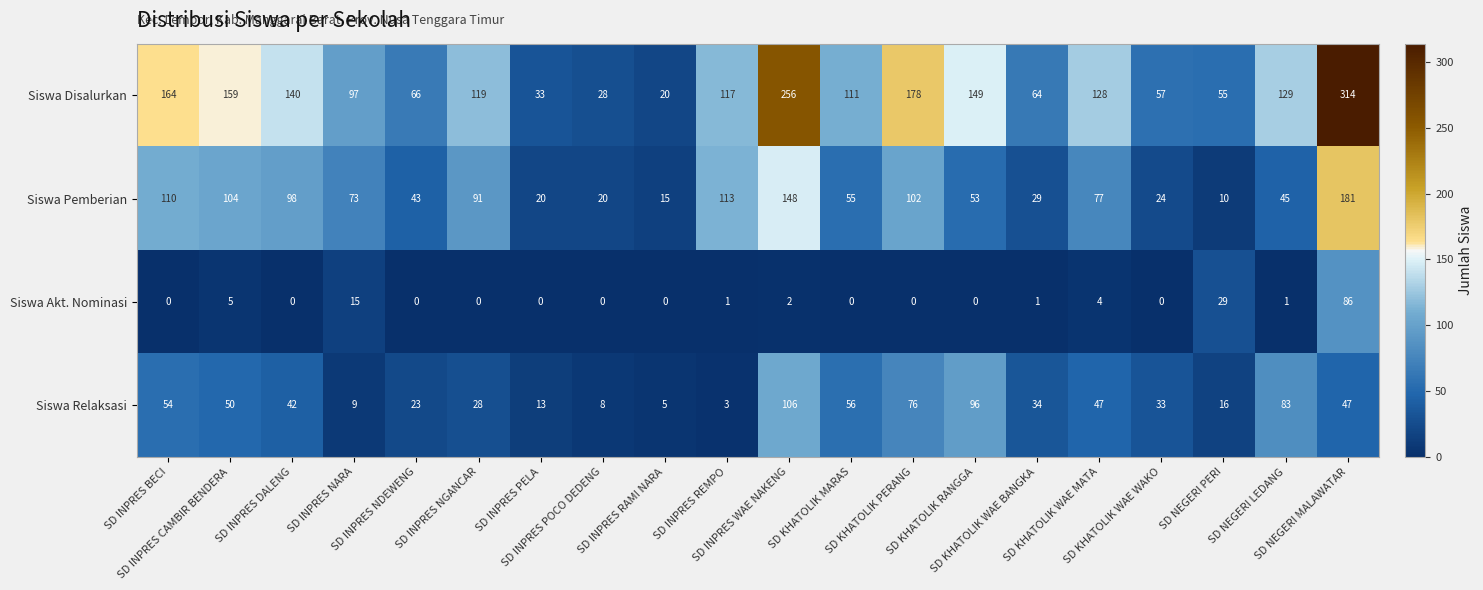

Which series has the largest range (max minus min)?

Siswa Disalurkan